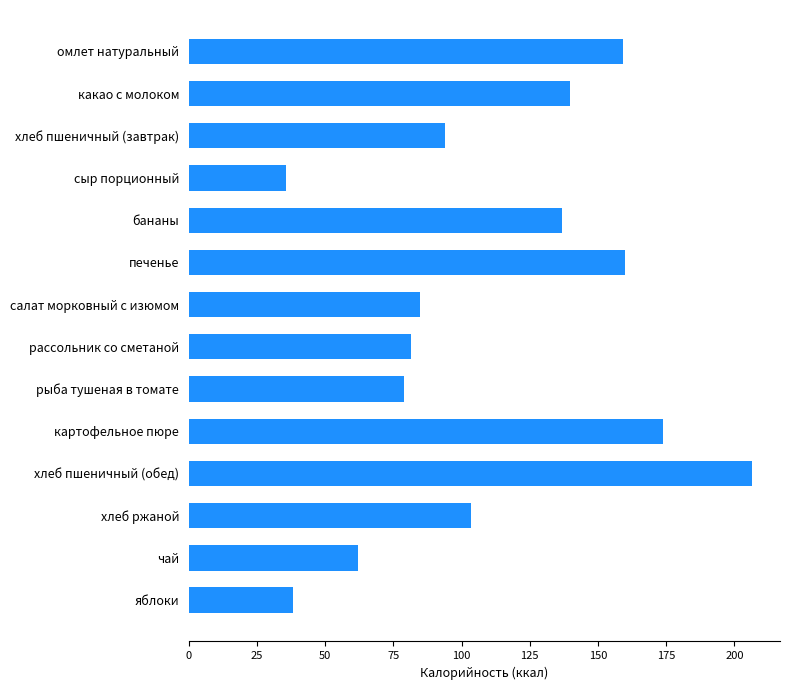

What is the label of the 5th bar from the bottom?

картофельное пюре